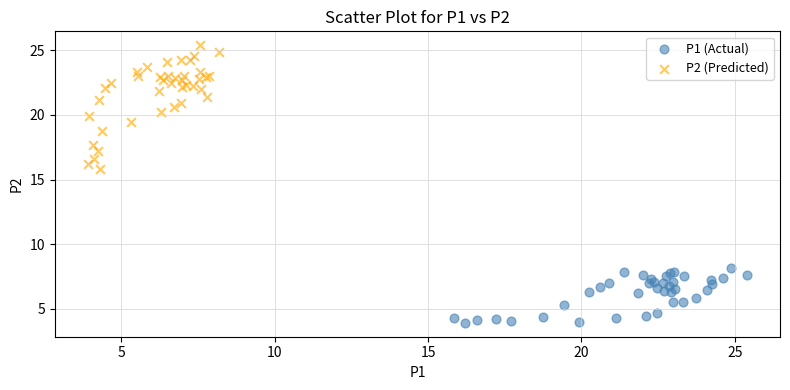

What are all the series names shown in the legend?

P1 (Actual), P2 (Predicted)